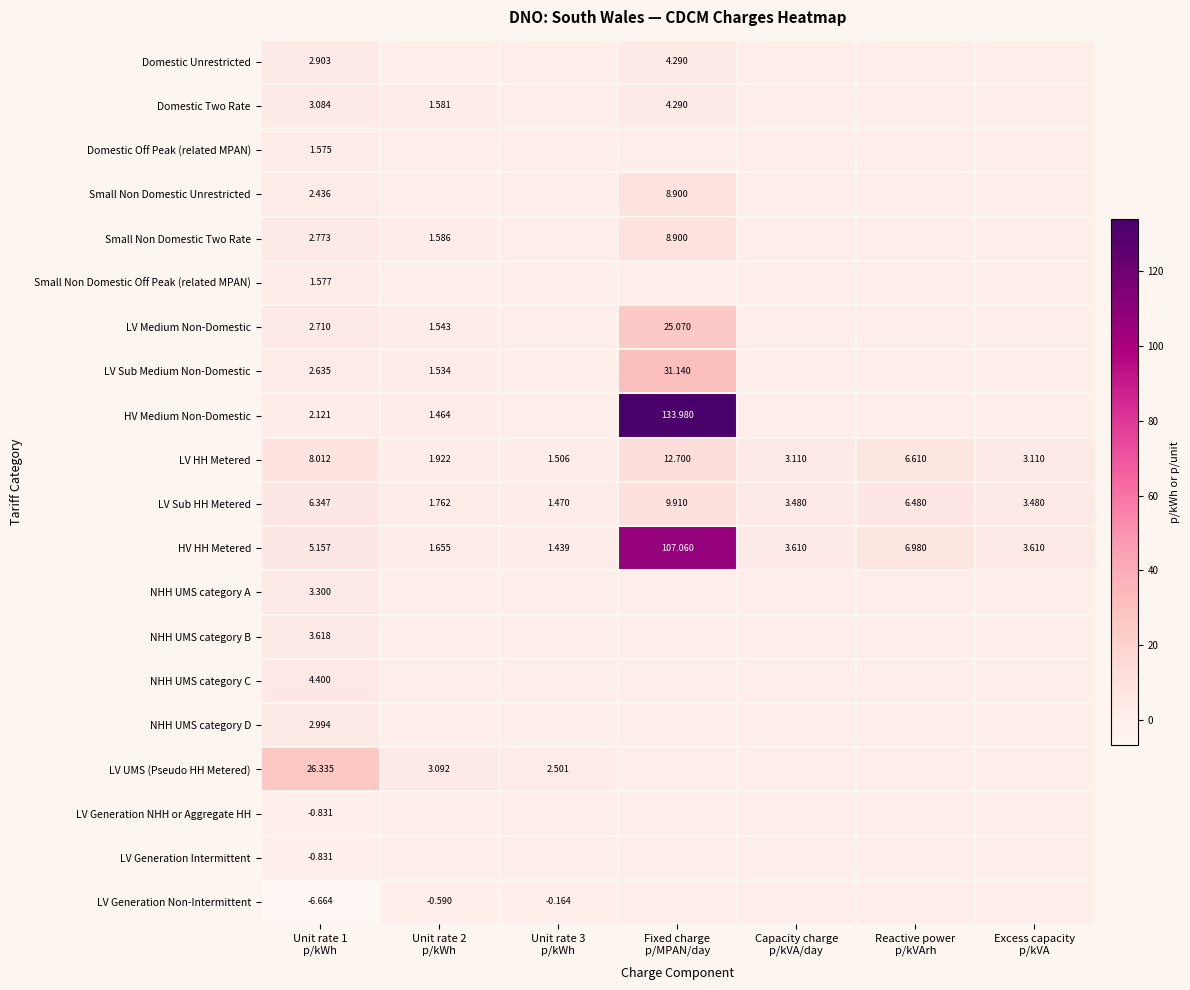

Which series has the widest spread of values?

HV Medium Non-Domestic